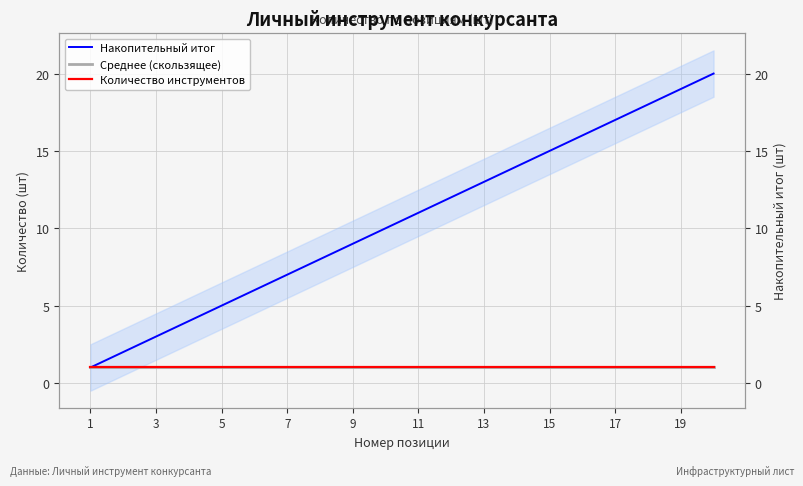

True or false: Накопительный итог has more than 2 points higher than both neighbors.

False